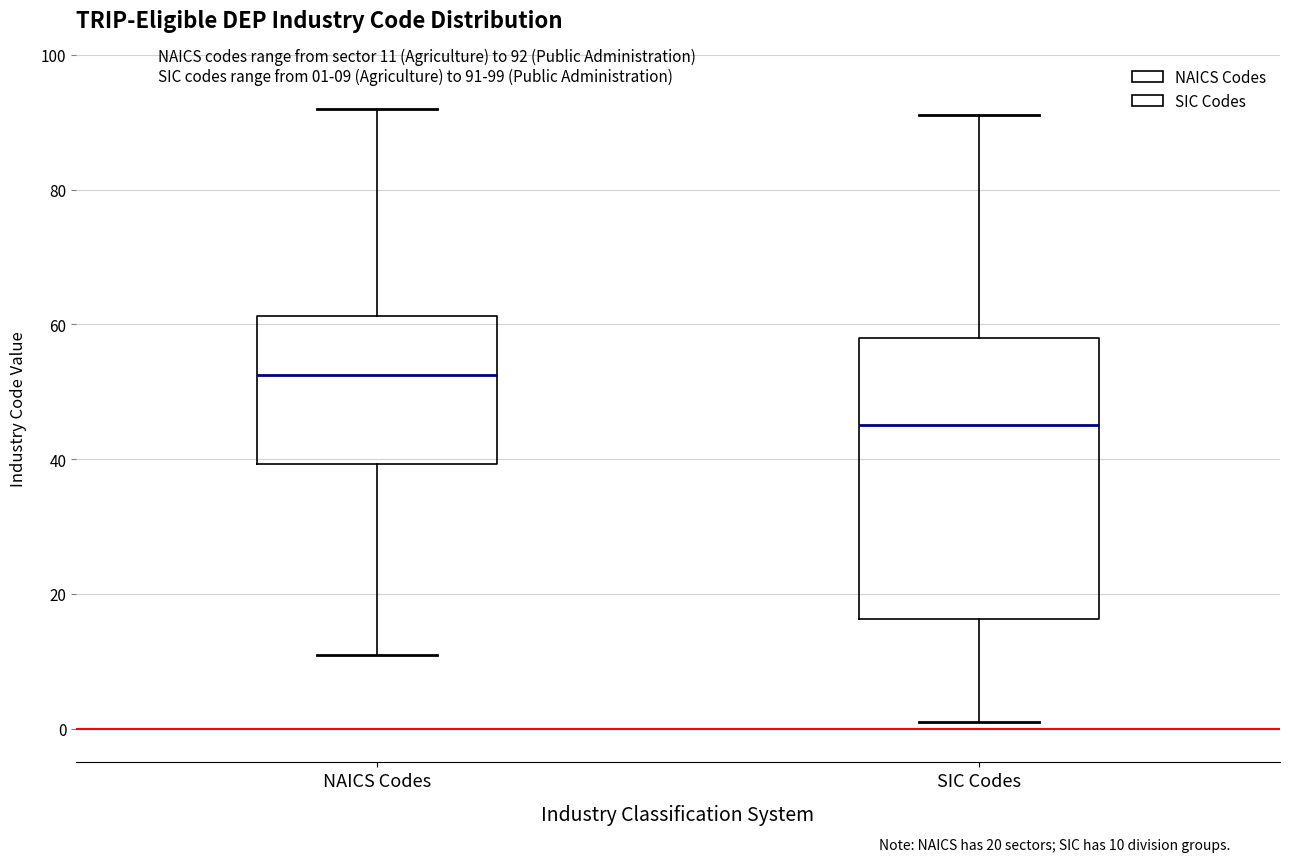

Reading left to right, transcribe this box plot: for each box, give where its median line is, the range the box spans, and where its two whiskers end, as read against the y-axis. The values are not printed on the chart, so give them approximately, as read against the axis.

NAICS Codes: median 52, box 40 to 62, whiskers 12 to 92
SIC Codes: median 46, box 16 to 58, whiskers 2 to 92